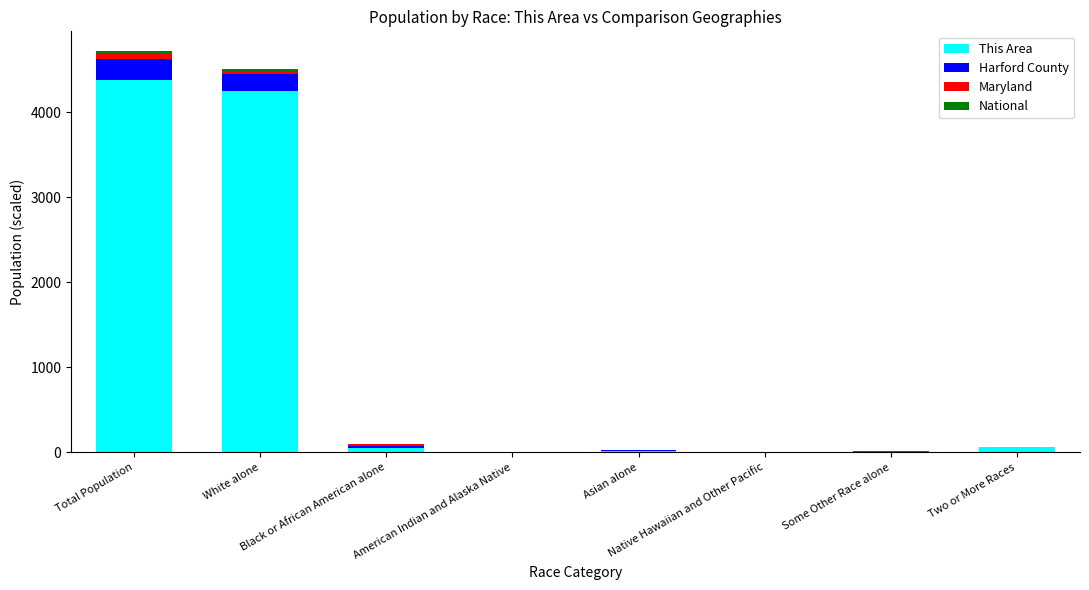

What is the maximum value for This Area?

4382.0